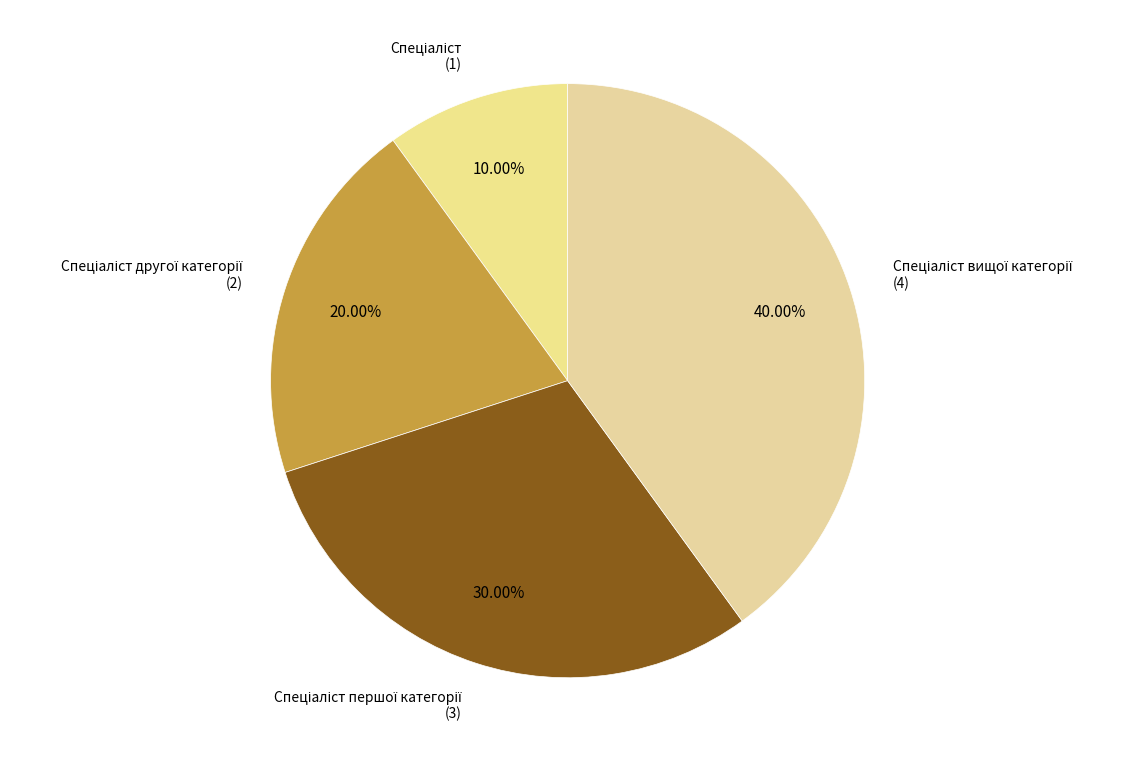

Count the number of slices in the pie.

4